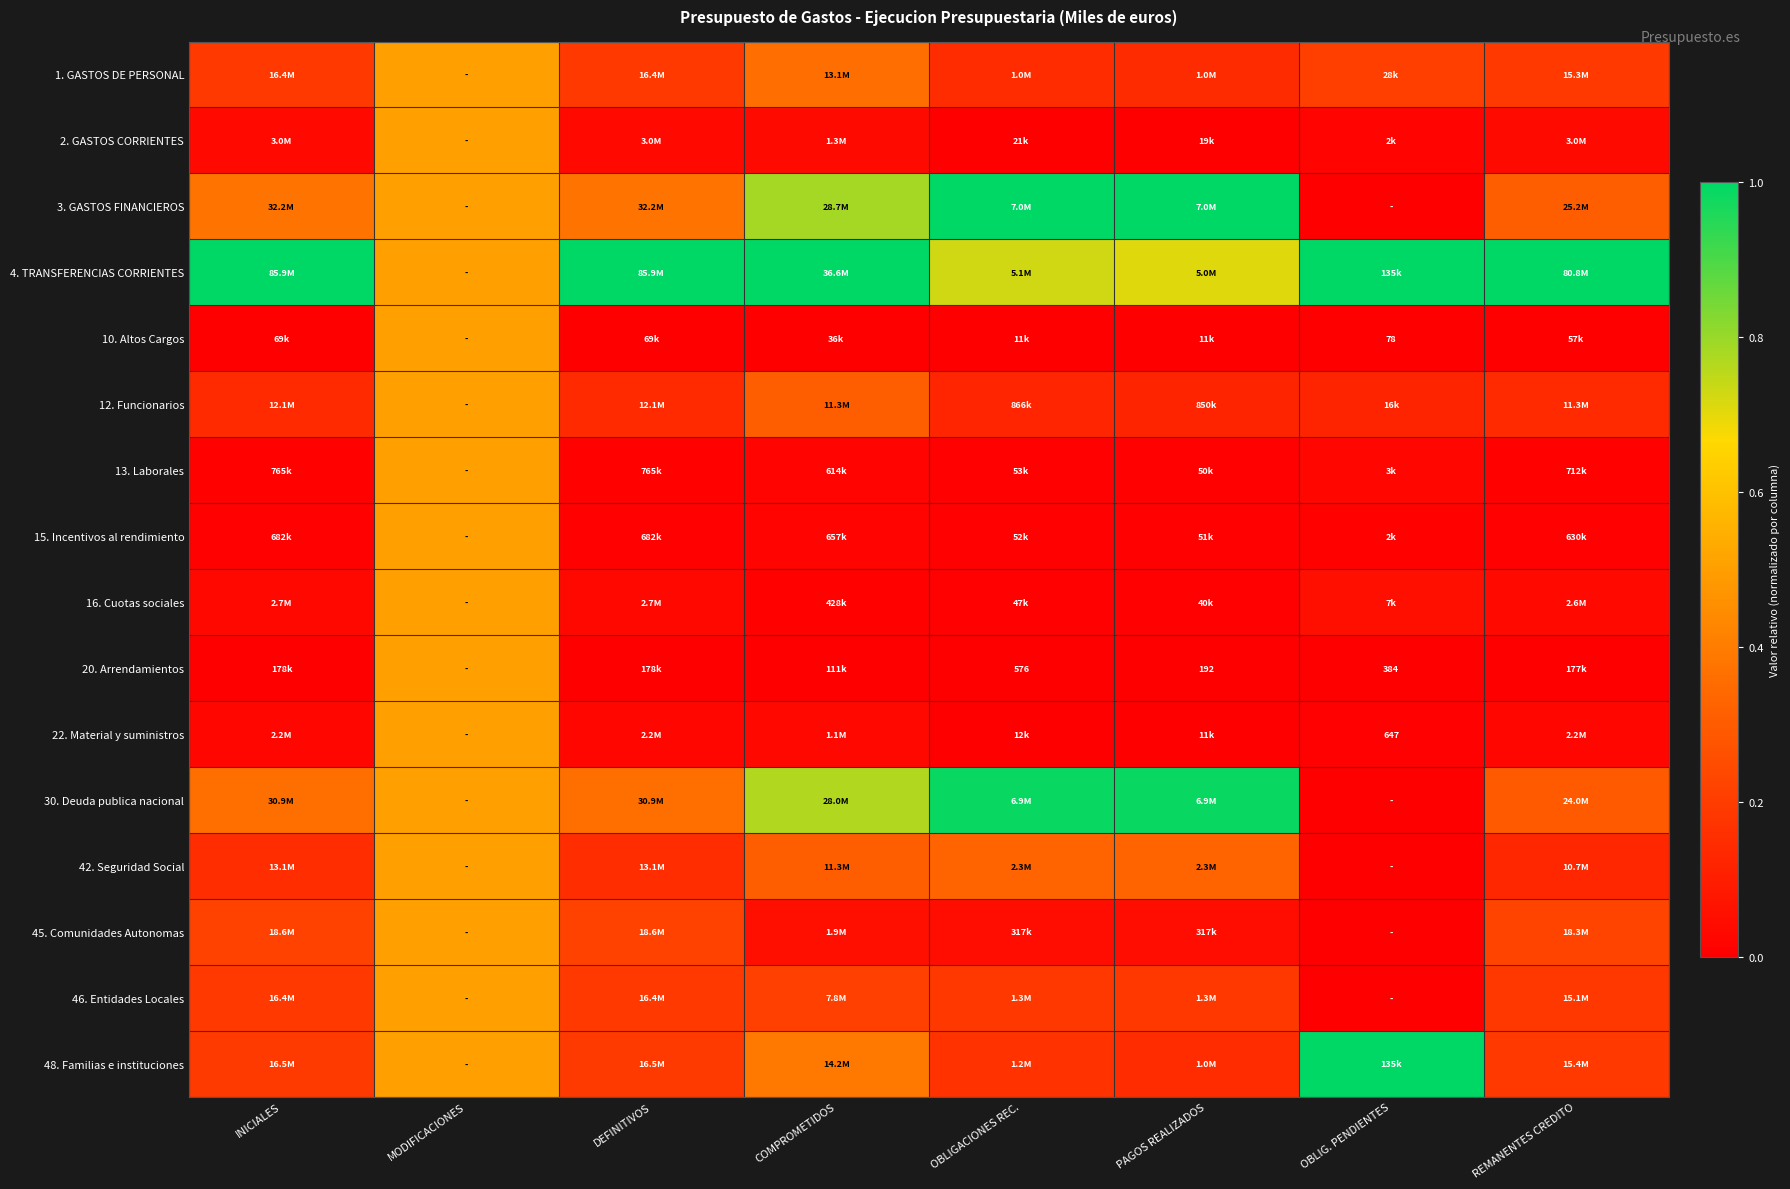

The 15. Incentivos al rendimiento series shows 0.0 at REMANENTES CREDITO. True or false?

False